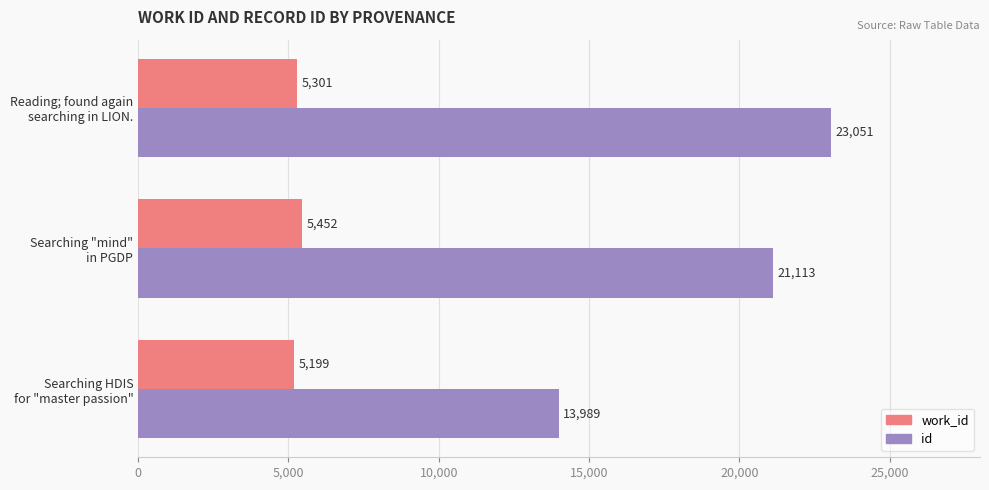

Which series has the widest spread of values?

id